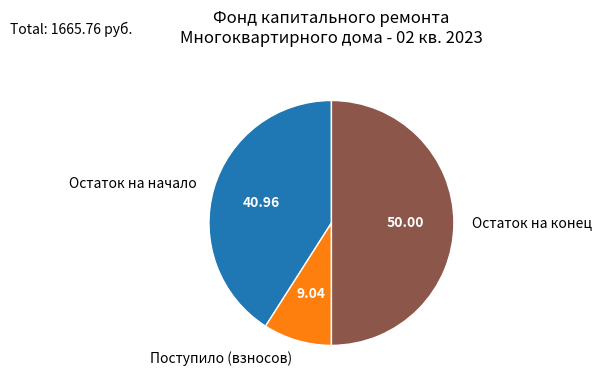

Does Поступило (взносов) represent more than half of the total?

No